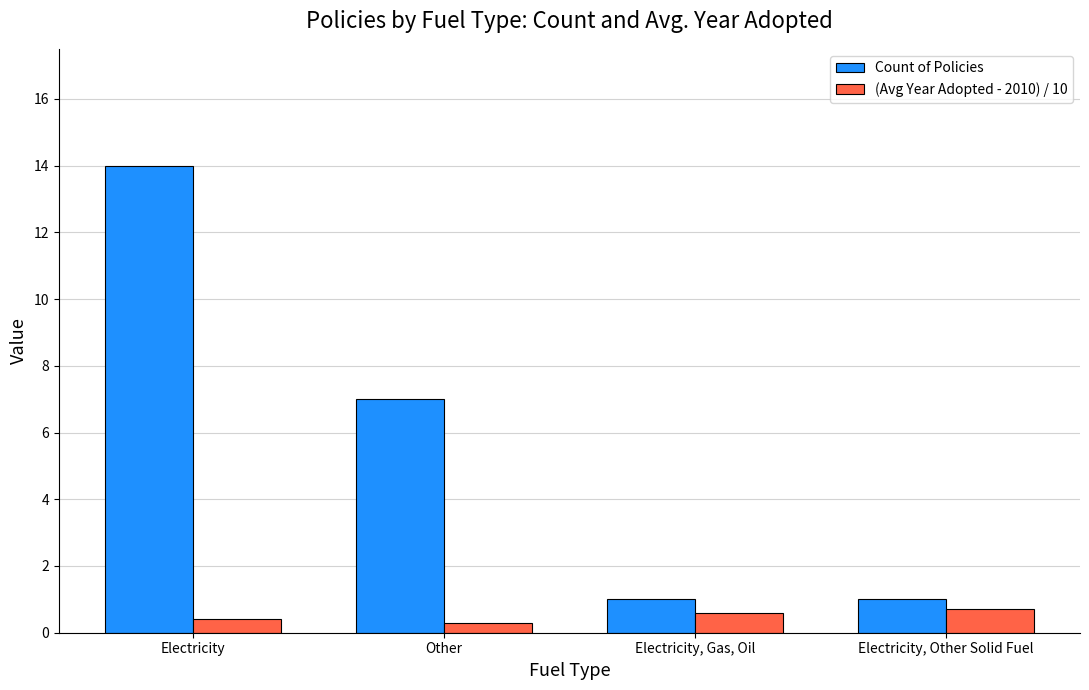

What position from the right is Other?

3